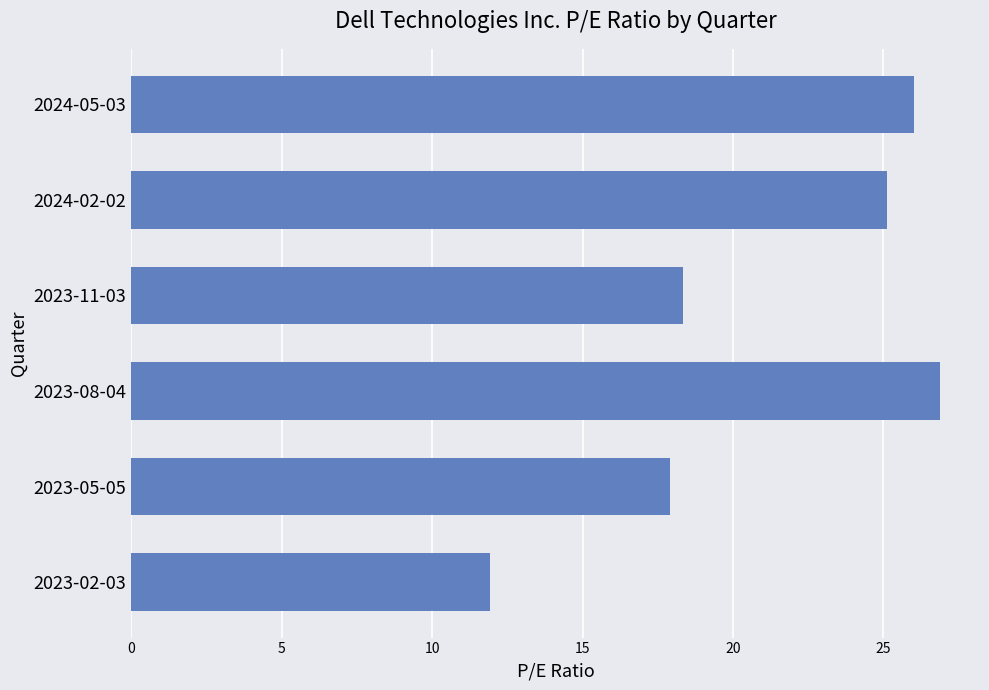

Which has a higher value, 2023-08-04 or 2024-02-02?

2023-08-04